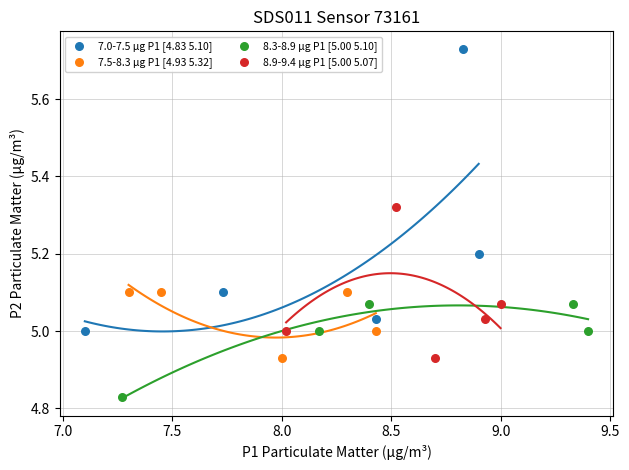

What are all the series names shown in the legend?

7.0-7.5 µg P1 [4.83 5.10], 7.5-8.3 µg P1 [4.93 5.32], 8.3-8.9 µg P1 [5.00 5.10], 8.9-9.4 µg P1 [5.00 5.07]